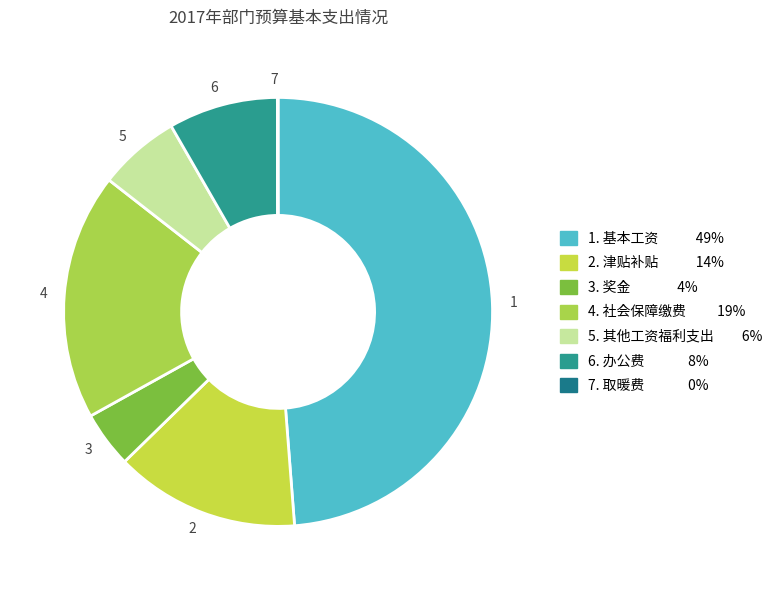

Combined, do 3 and 1 account for over 50%?

Yes